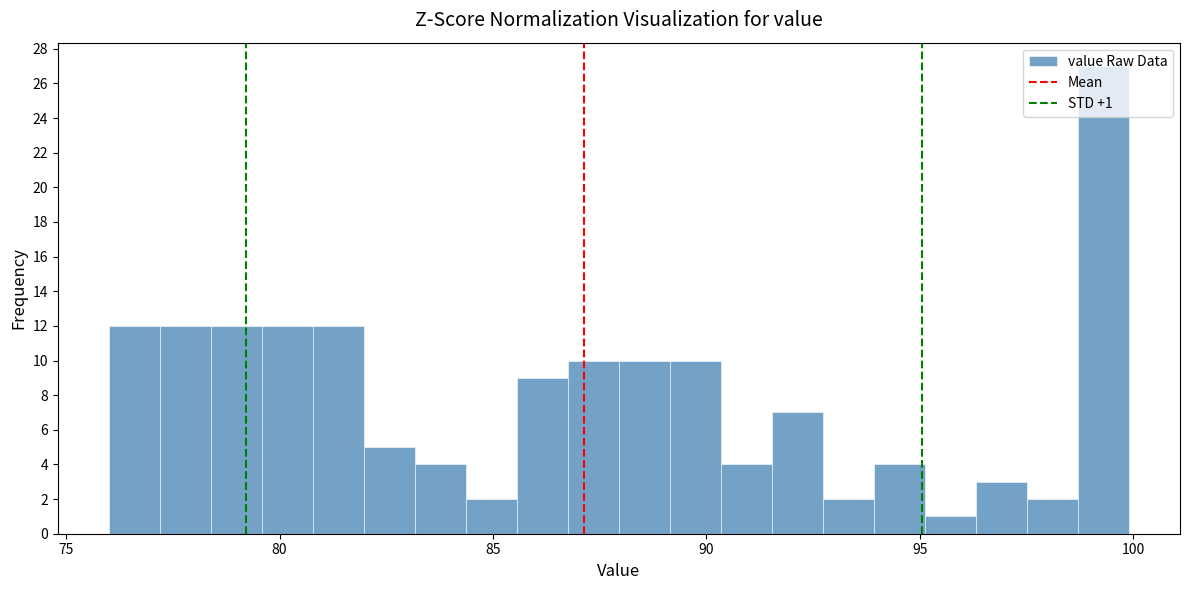

Read against the x-axis, roughly where is the centre of the tallest bar?

99.5